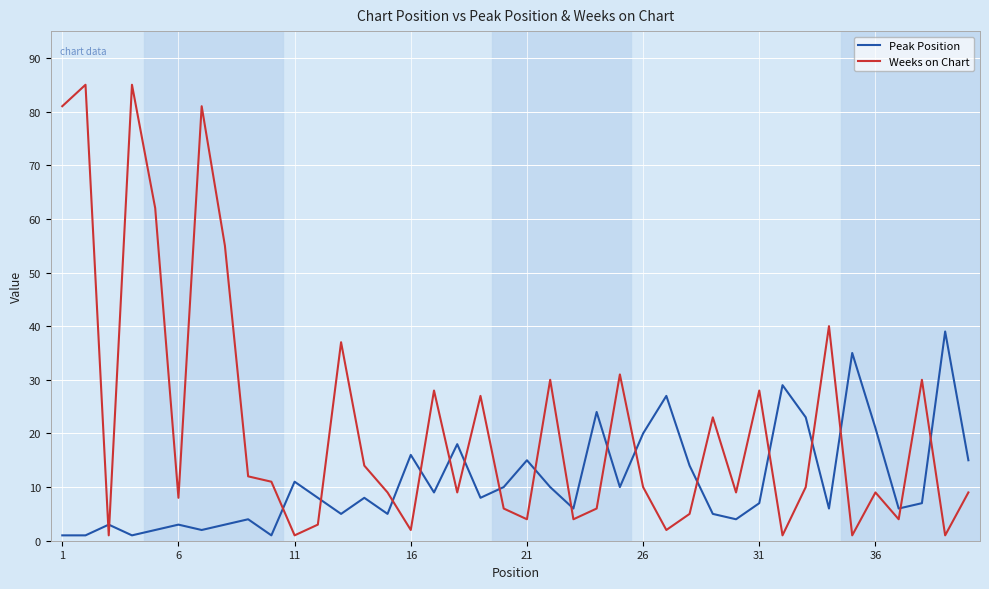

What is the sum of all Weeks on Chart values?

874